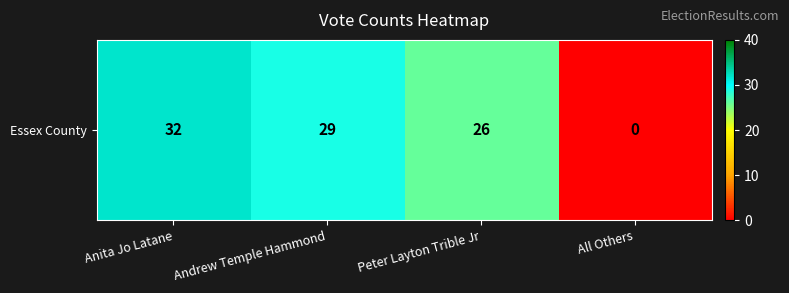

Count the number of data series in this chart.

1